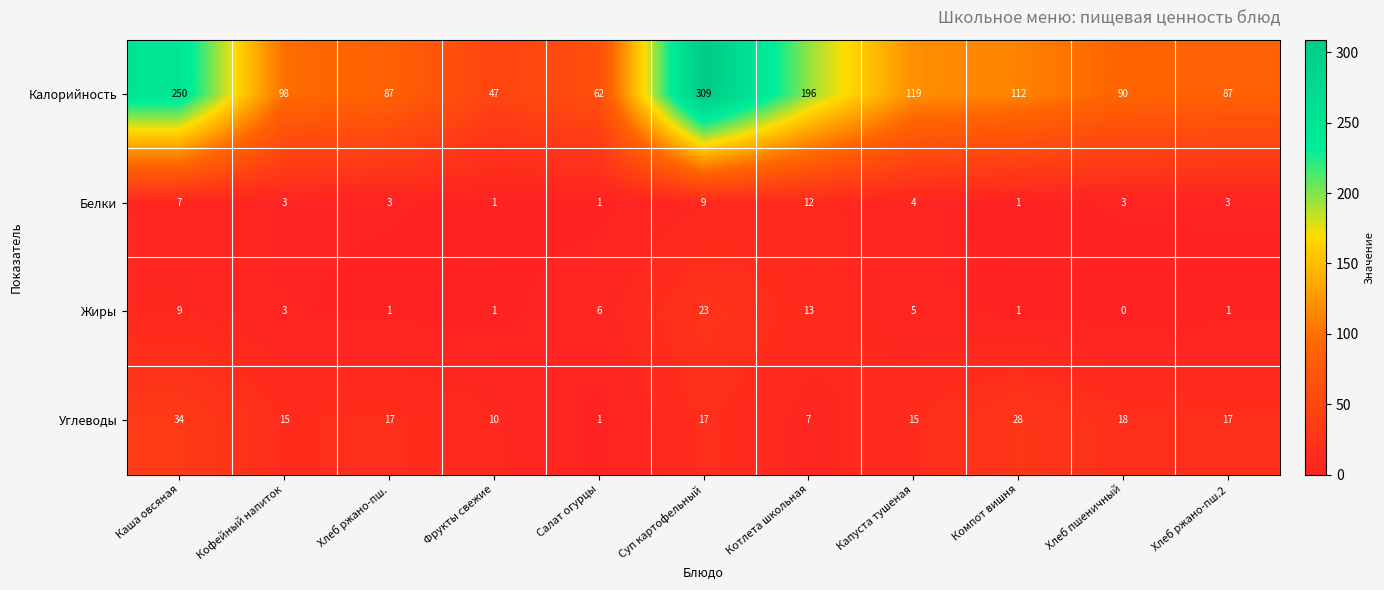

At which category is the sum across all series the highest?

Суп картофельный